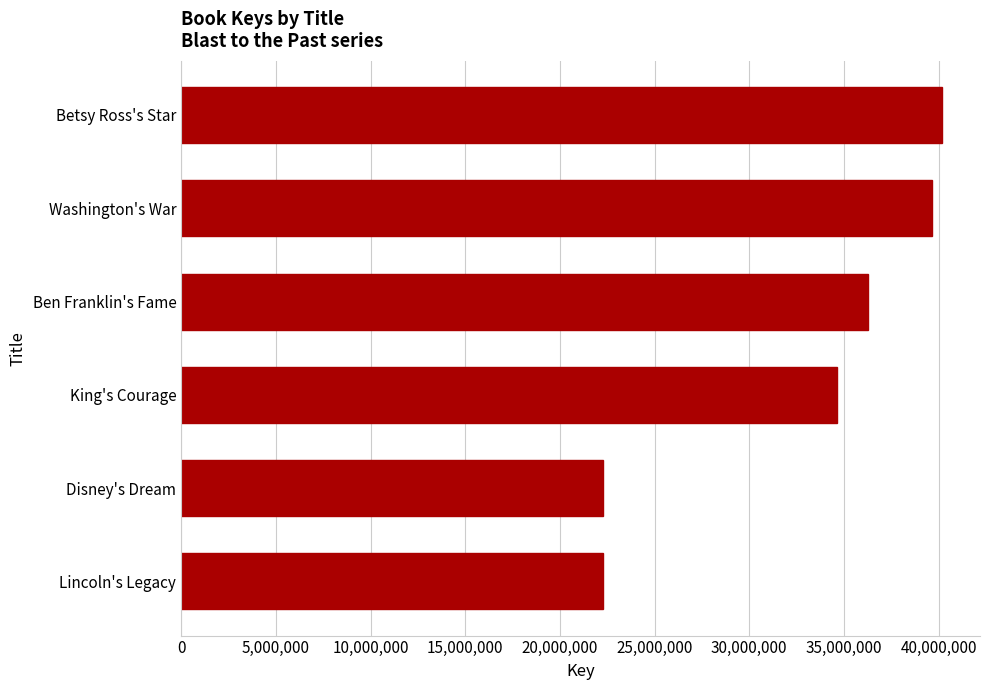

Where is the data nearest to the value 31237567?

King's Courage